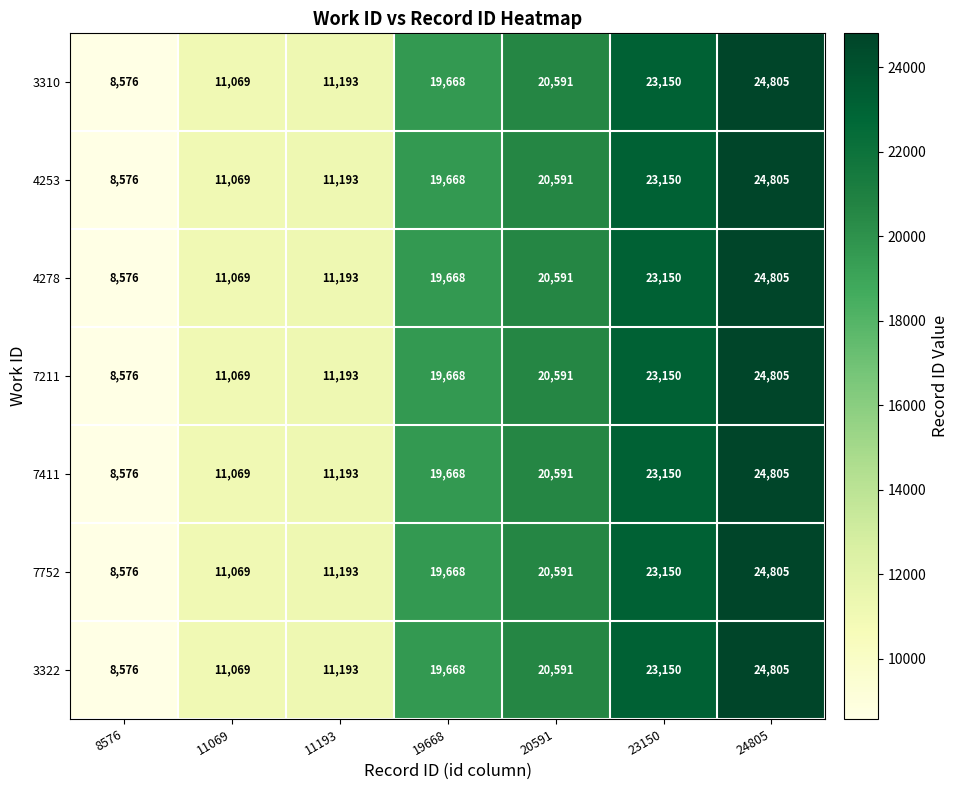

The value of 4253 at 11069 is 11069. True or false?

True